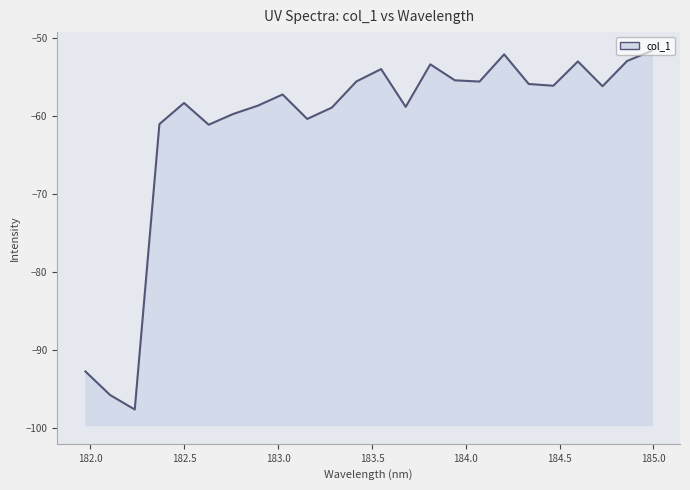

What is the value of the 11th point from the left?

-58.9